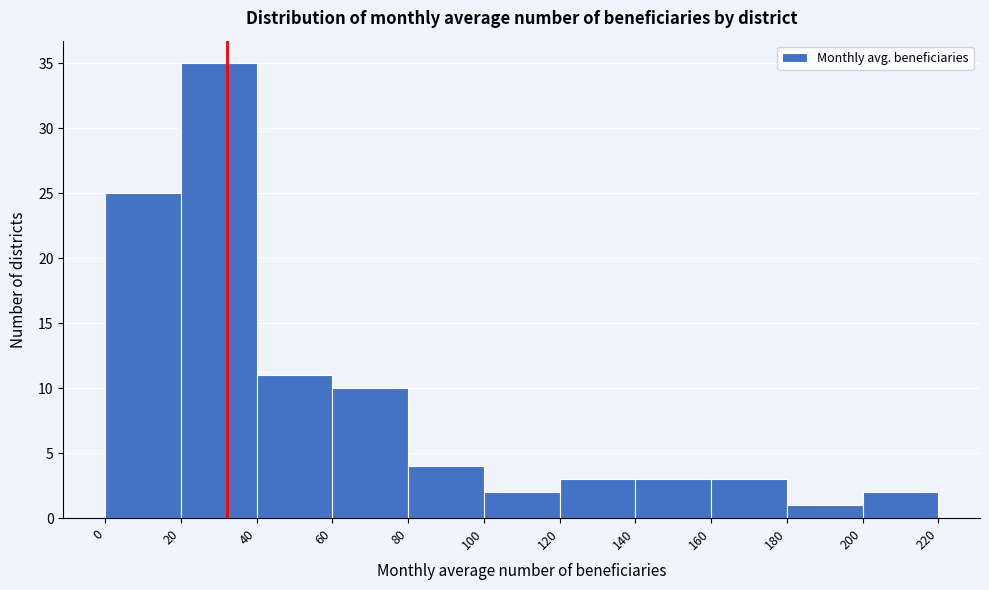

Reading left to right, transcribe this chart: for each bar, give the range it covers on the x-axis and its height. The values are not printed on the chart, so give them approximately, as read against the axis.

0 to 20: 25
20 to 40: 35
40 to 60: 11
60 to 80: 10
80 to 100: 4
100 to 120: 2
120 to 140: 3
140 to 160: 3
160 to 180: 3
180 to 200: 1
200 to 220: 2